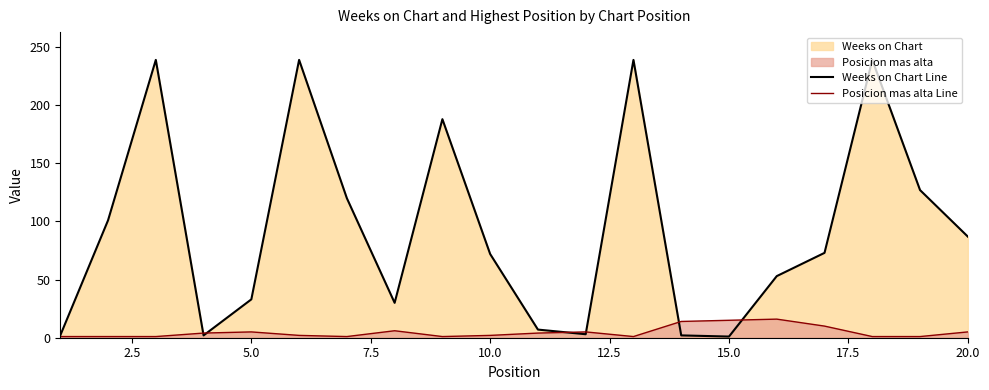

What is the difference between the Posicion mas alta Line values at 15.0 and 5.0?

10